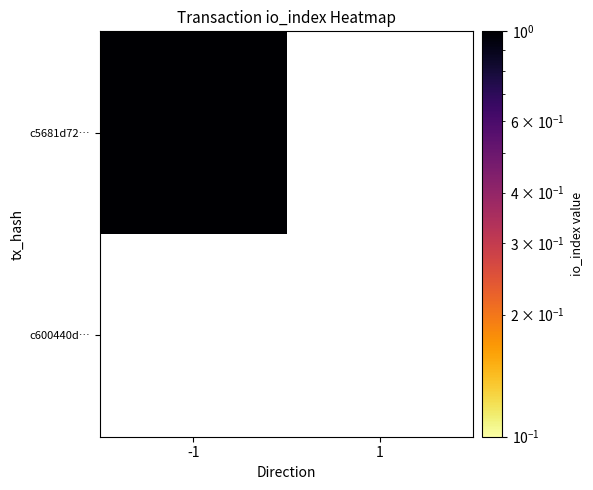

At how many categories does at least one series exceed 0?

2